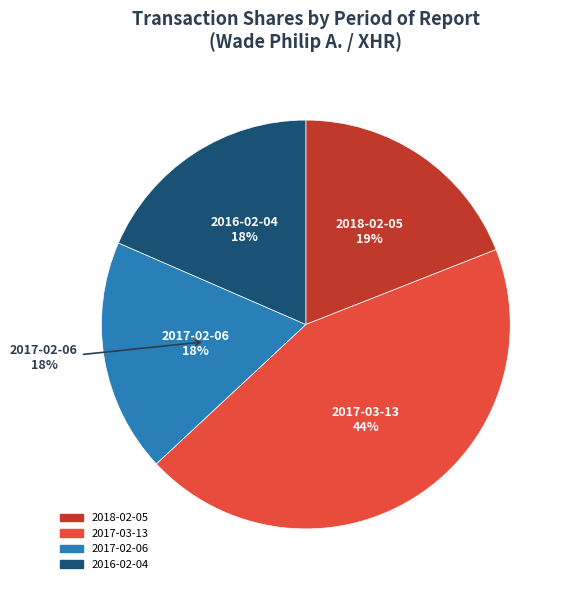

Does any single category account for the majority?

No